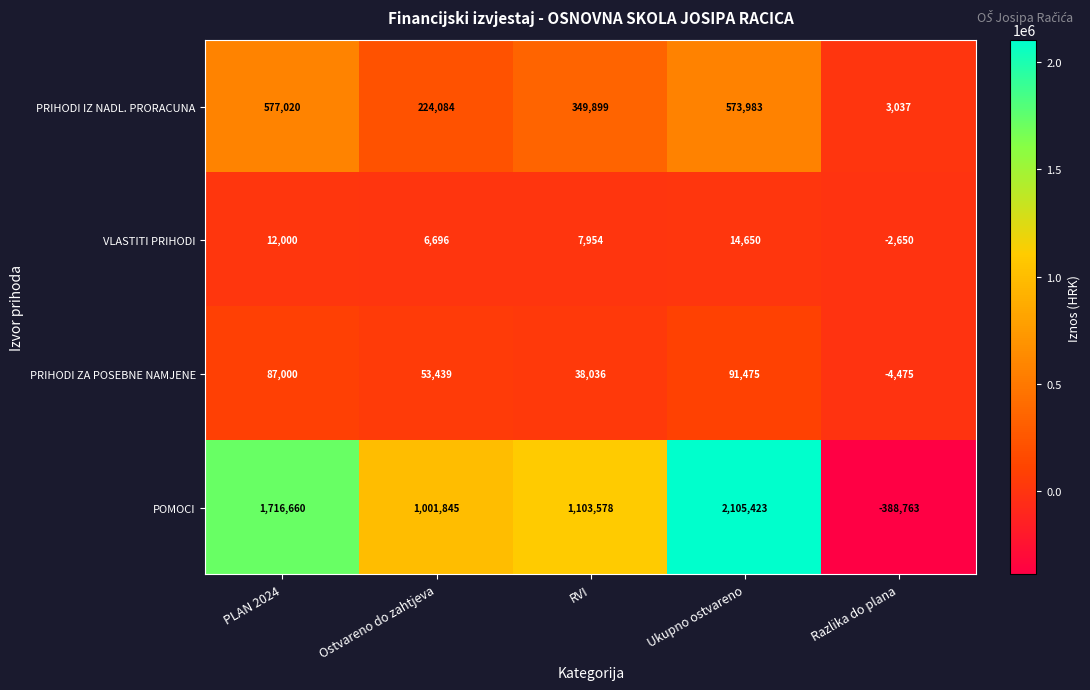

Reading left to right, extract all data points from this chart.

PRIHODI IZ NADL. PRORACUNA: PLAN 2024=577020	Ostvareno do zahtjeva=224084	RVI=349899	Ukupno ostvareno=573983	Razlika do plana=3037
VLASTITI PRIHODI: PLAN 2024=12000	Ostvareno do zahtjeva=6696	RVI=7954	Ukupno ostvareno=14650	Razlika do plana=-2650
PRIHODI ZA POSEBNE NAMJENE: PLAN 2024=87000	Ostvareno do zahtjeva=53439	RVI=38036	Ukupno ostvareno=91475	Razlika do plana=-4475
POMOCI: PLAN 2024=1716660	Ostvareno do zahtjeva=1001845	RVI=1103578	Ukupno ostvareno=2105423	Razlika do plana=-388763